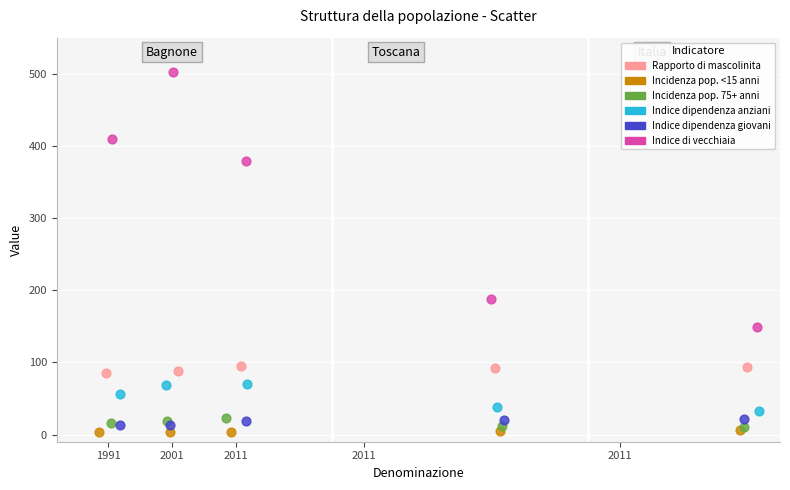

Which series contains the highest Y value?

Indice di vecchiaia